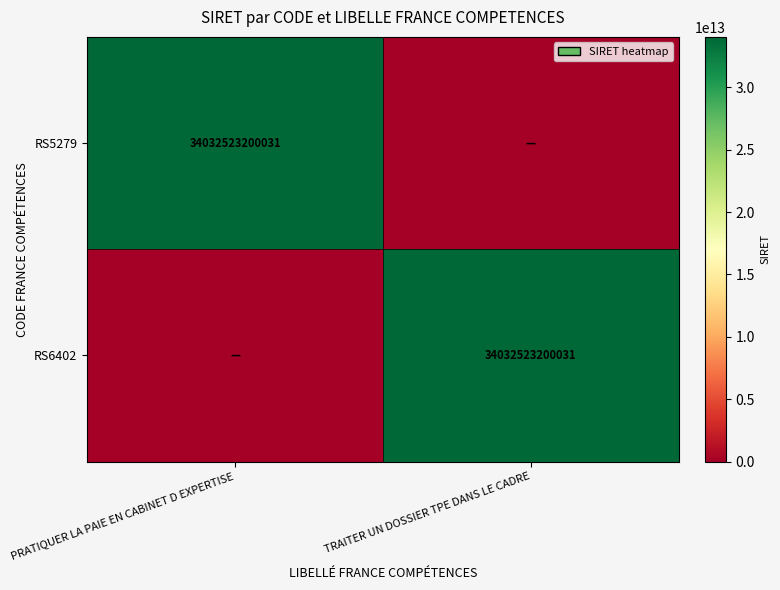

The RS6402 series shows 15747908834663 at TRAITER UN DOSSIER TPE DANS LE CADRE. True or false?

False